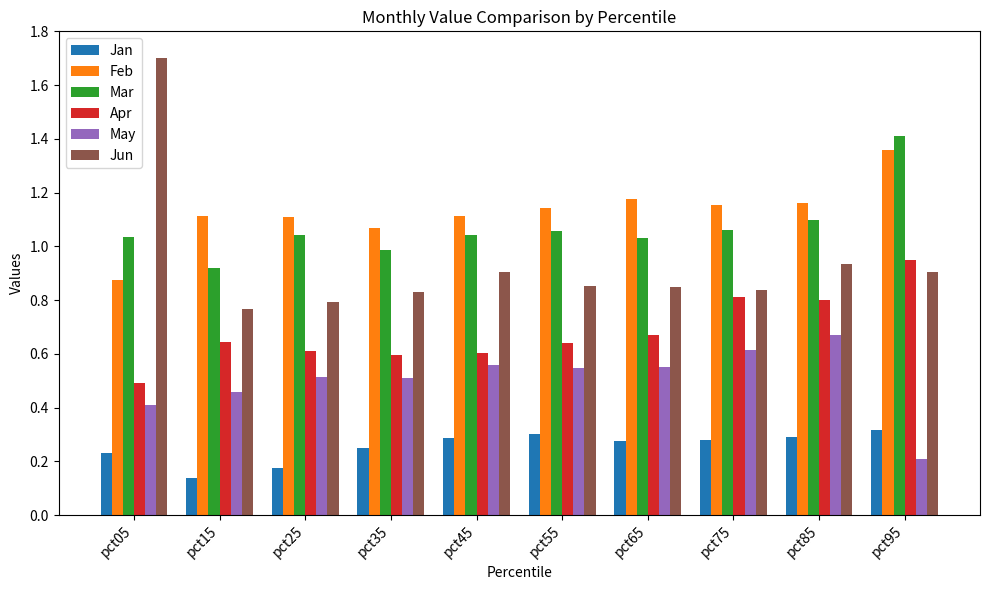

What are all the series names shown in the legend?

Jan, Feb, Mar, Apr, May, Jun